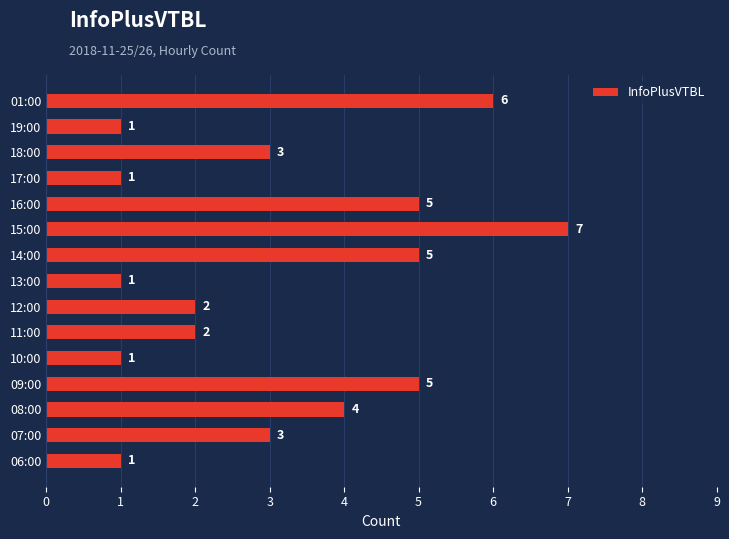

Approximately how many times larger is the value at 07:00 compared to 19:00?

3.0